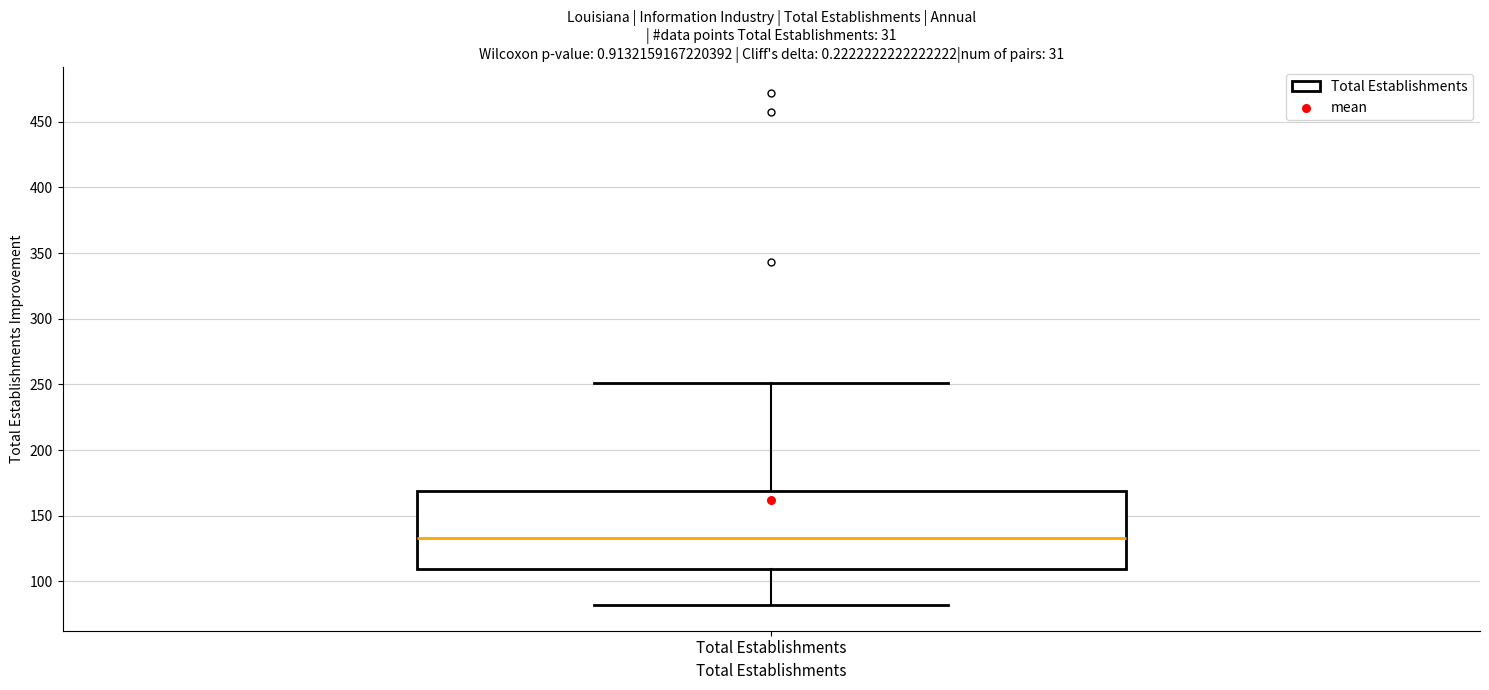

Transcribe this box plot: give where the median line is, the range the box spans, and where the two whiskers end, as read against the y-axis. The values are not printed on the chart, so give them approximately, as read against the axis.

median 135, box 110 to 170, whiskers 80 to 250